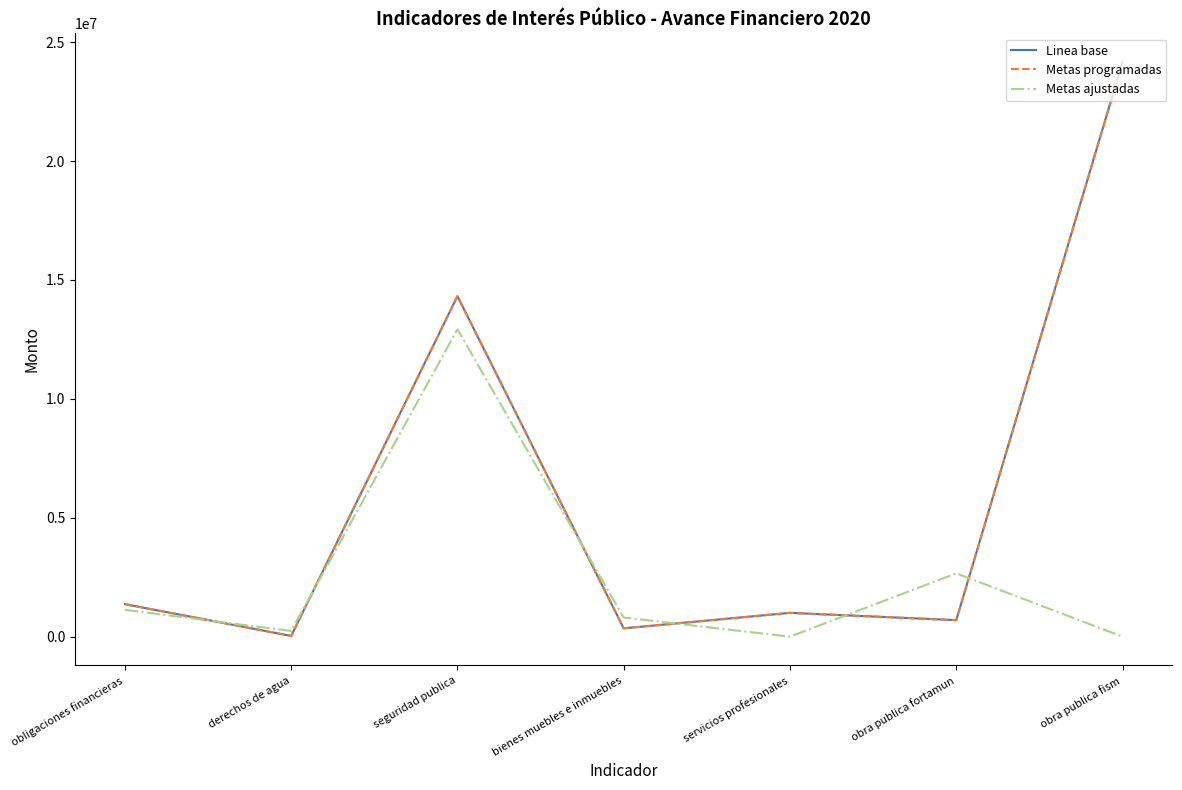

Which series has the largest total across all categories?

Linea base